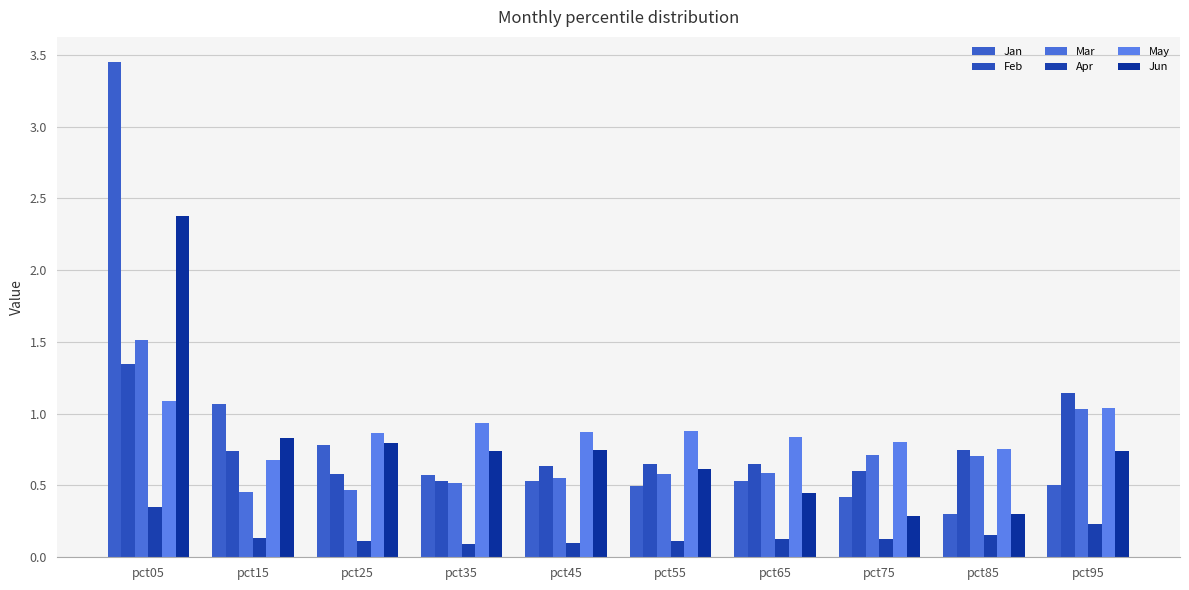

Are the bars horizontal?

No